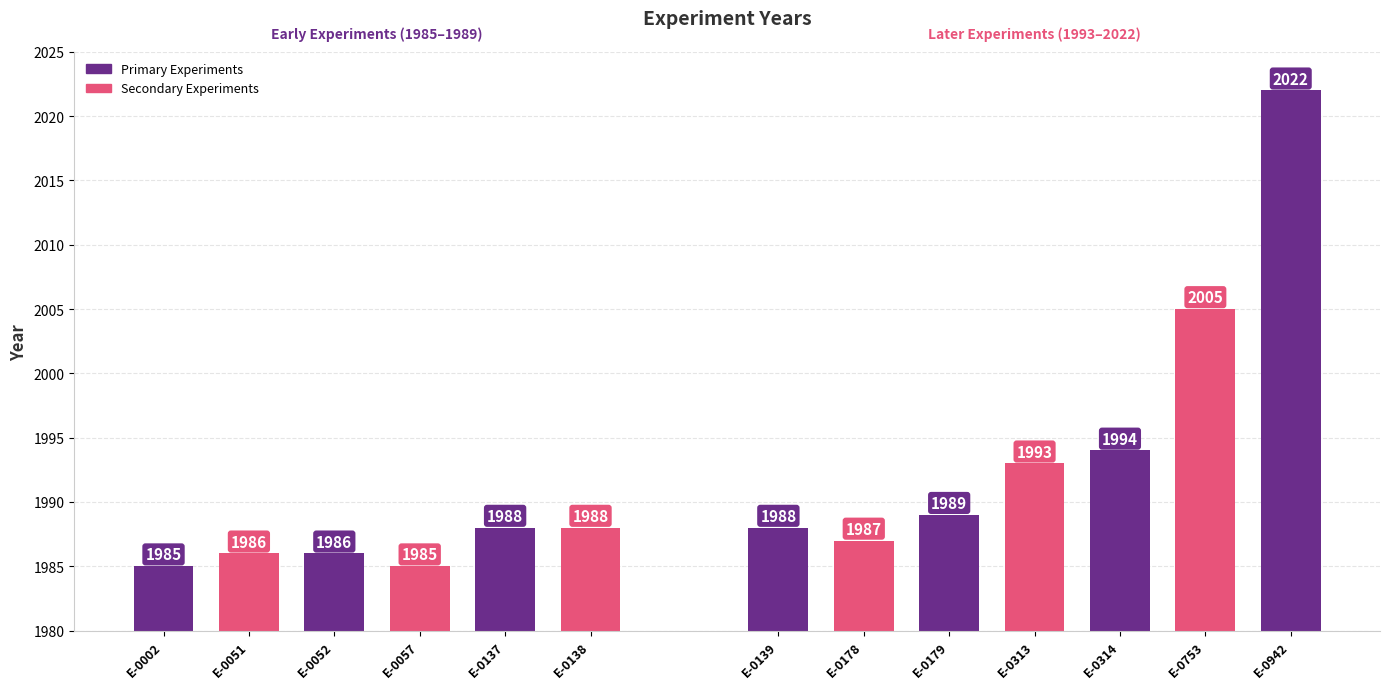

What is the value of the 6th bar from the left?

1988